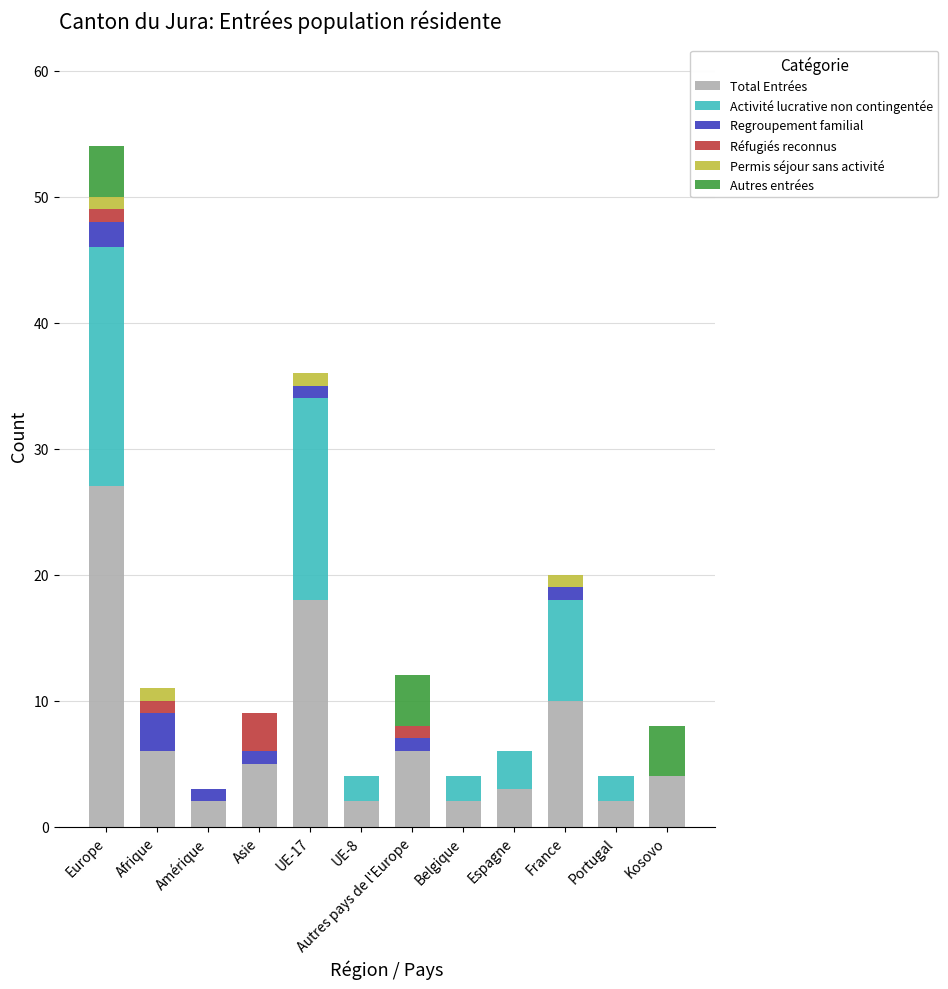

Does the chart contain stacked bars?

Yes